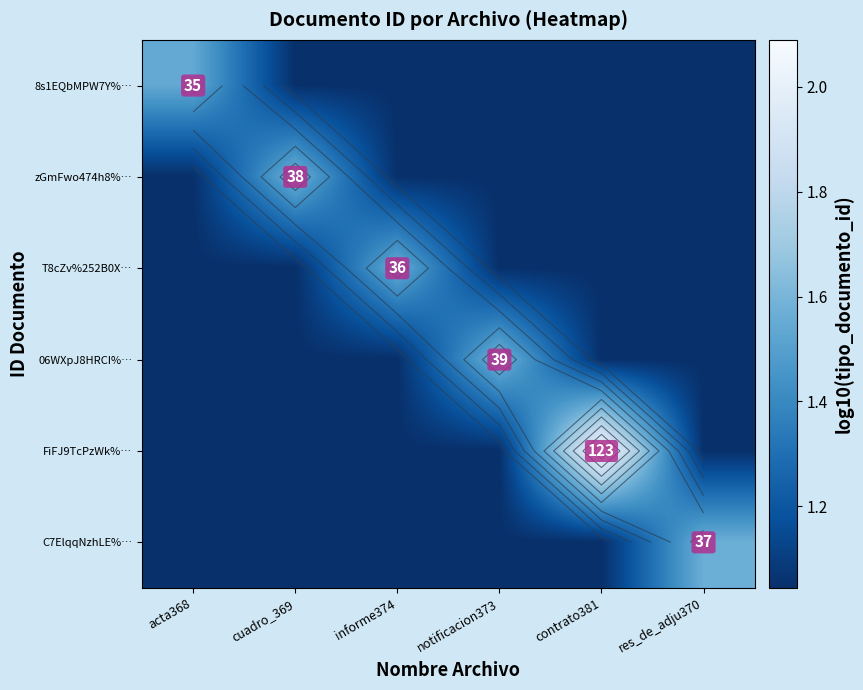

What is the difference between the highest and lowest values at contrato381?

1.0